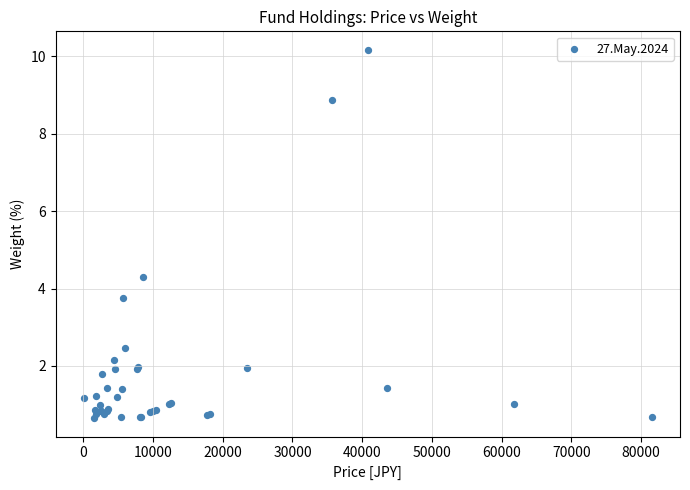

What Y value in the scatter plot is closest to 5?

4.3